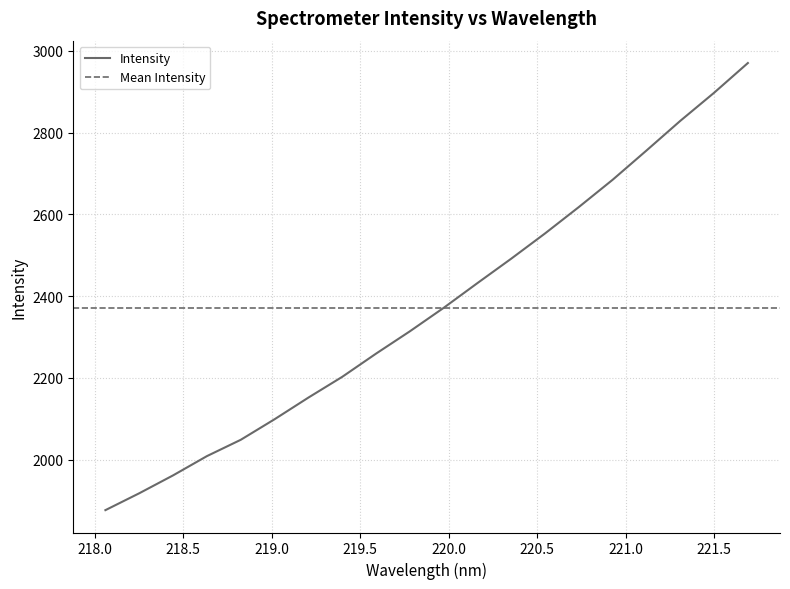

Where is the data nearest to the value 2423?

220.1623